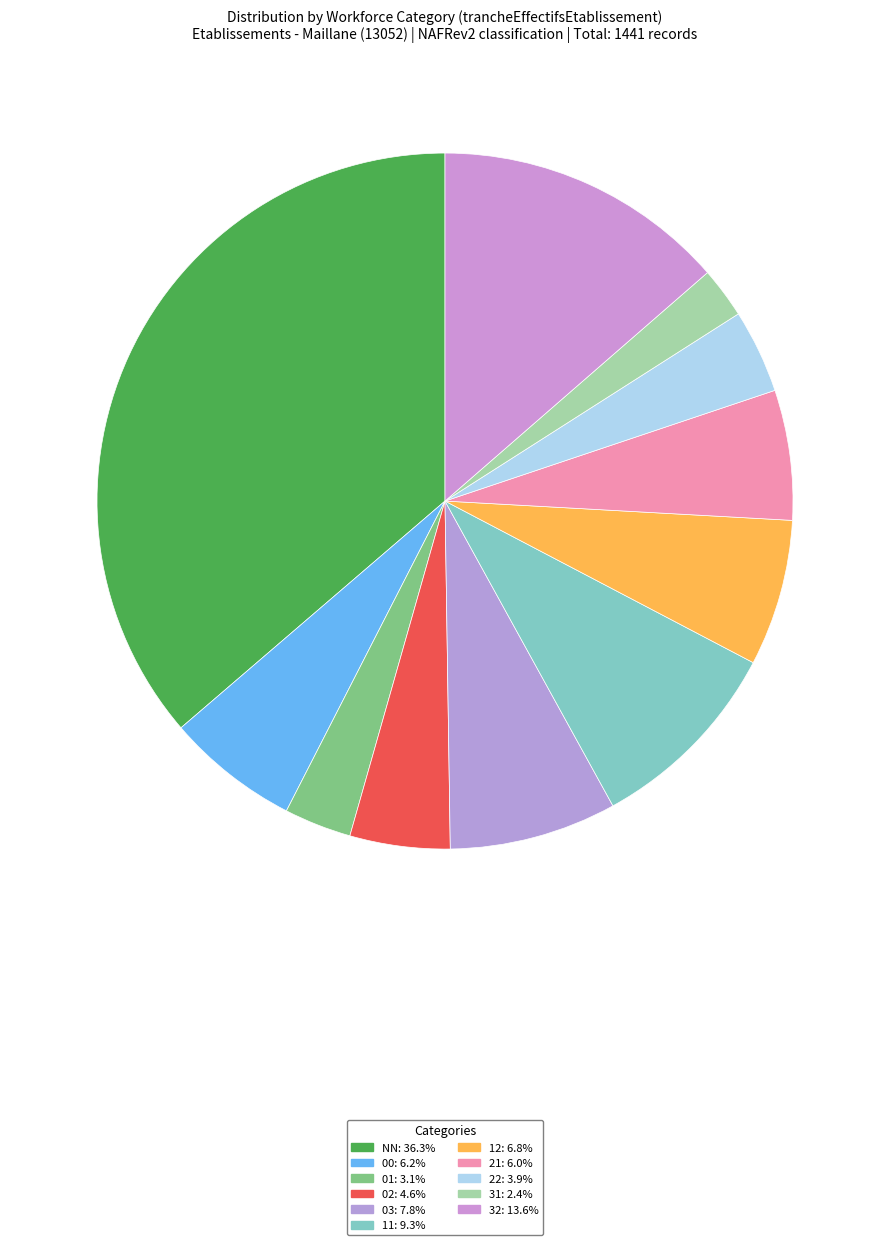

Which category has the biggest portion of the pie?

NN